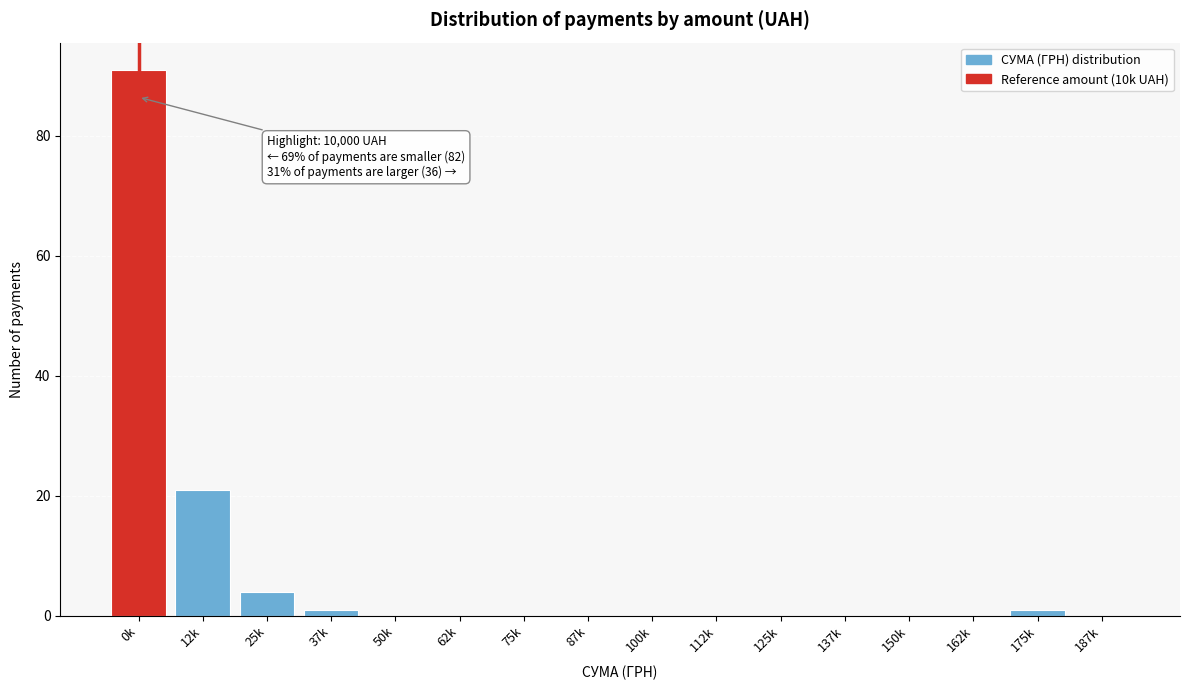

Reading left to right, what are all the values shown in this chart?

0k=91	12k=21	25k=4	37k=1	50k=0	62k=0	75k=0	87k=0	100k=0	112k=0	125k=0	137k=0	150k=0	162k=0	175k=1	187k=0